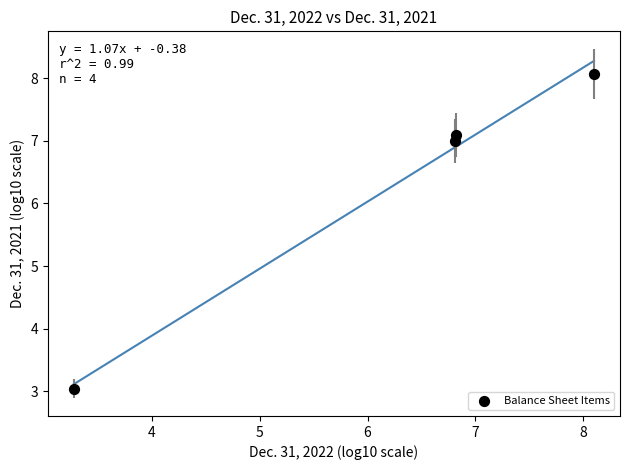

What is the average X value?

6.3